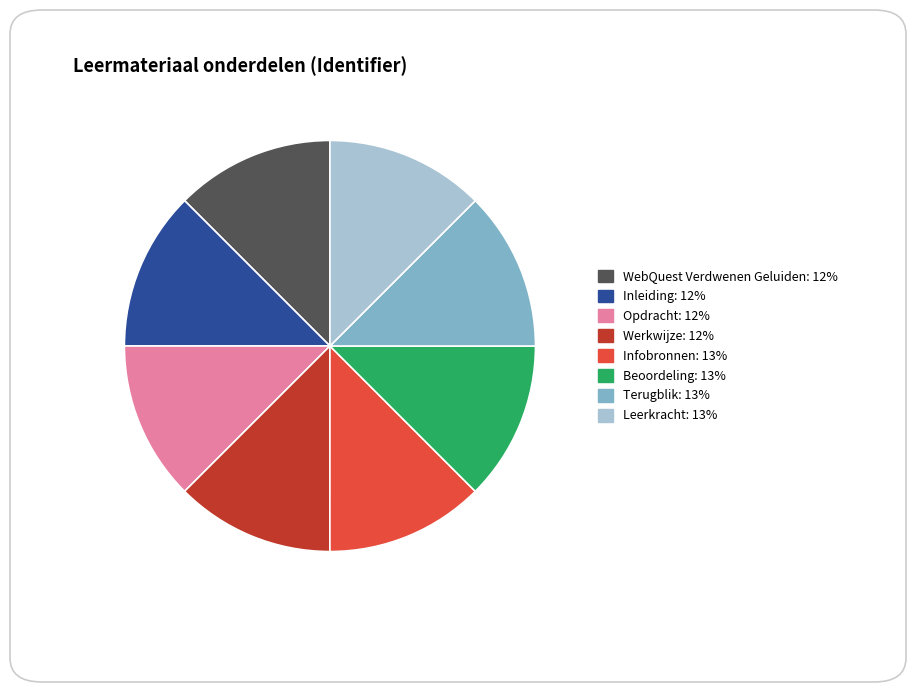

Approximately how many times larger is the value at Beoordeling compared to WebQuest Verdwenen Geluiden?

1.0